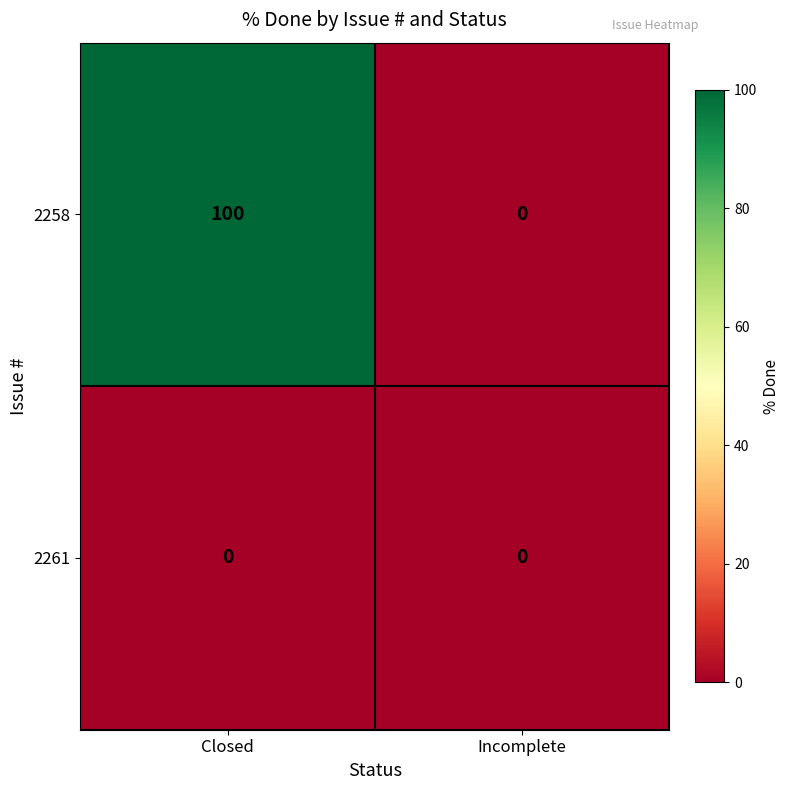

What is the greatest value displayed?

100